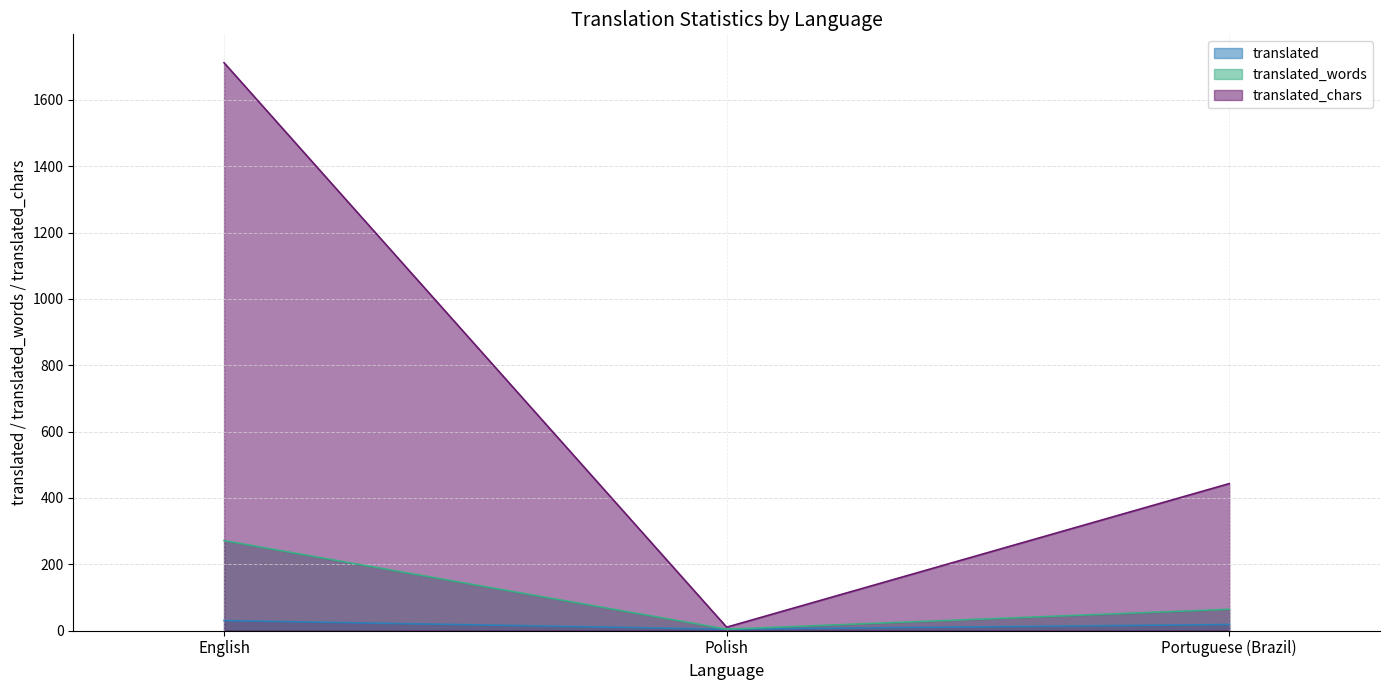

What position from the left is Polish?

2